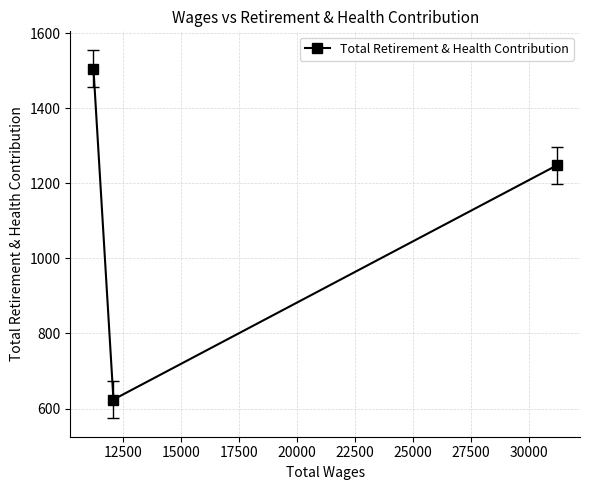

What is the minimum value shown in the chart?

624